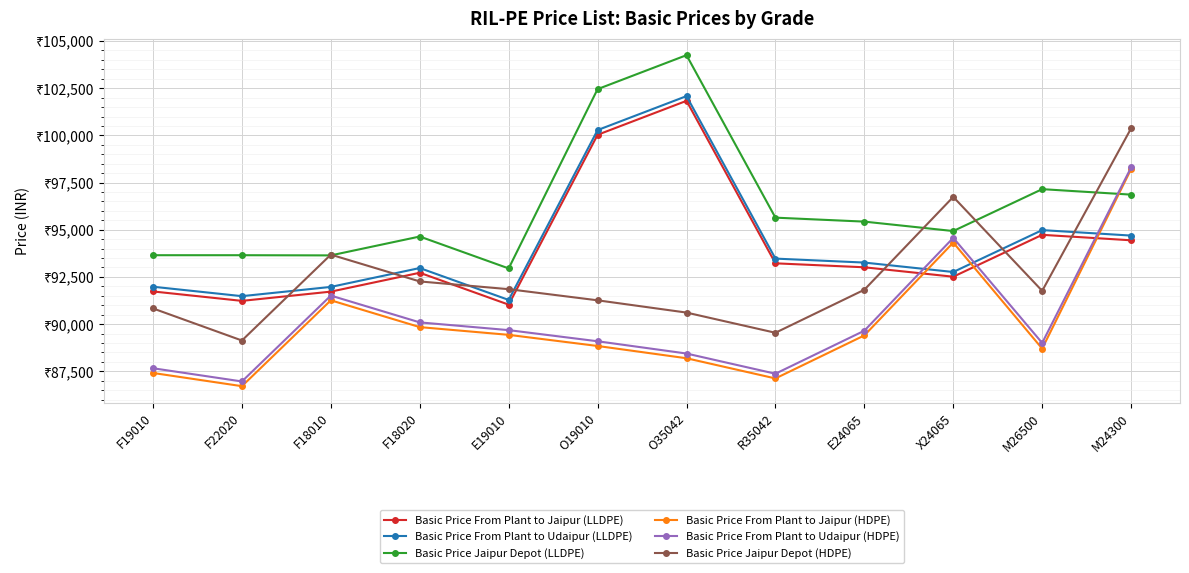

The value of Basic Price From Plant to Jaipur (LLDPE) at E24065 is 19853. True or false?

False